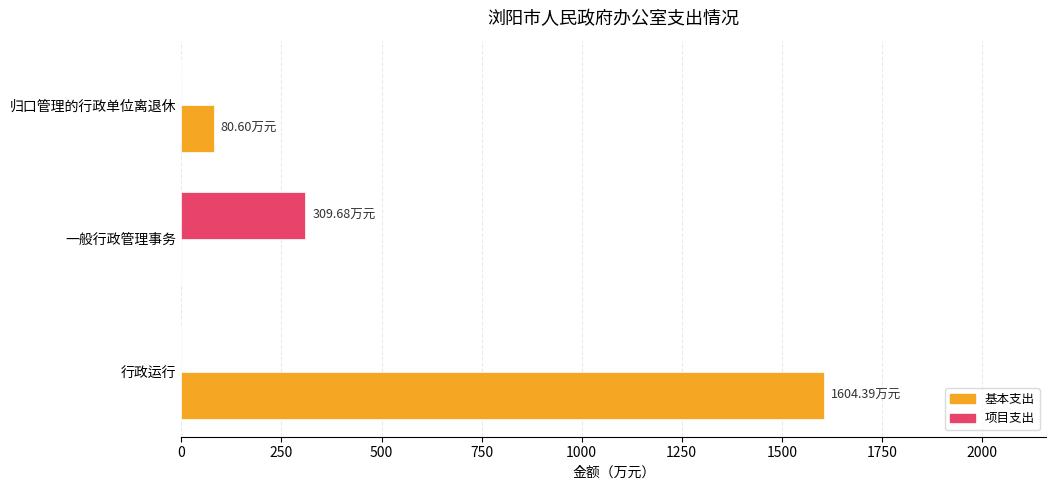

What is the sum of all 项目支出 values?

309.7